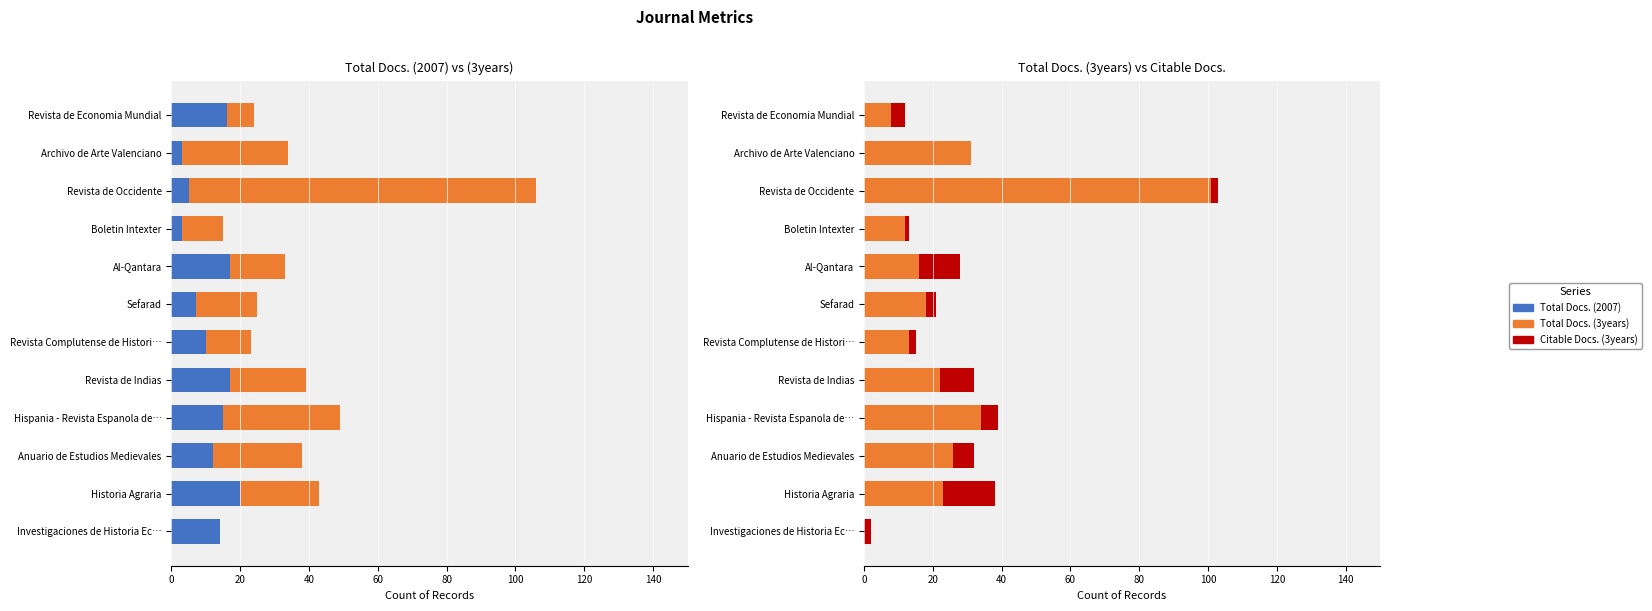

What are all the series names shown in the legend?

Total Docs. (2007), Total Docs. (3years), Citable Docs. (3years)